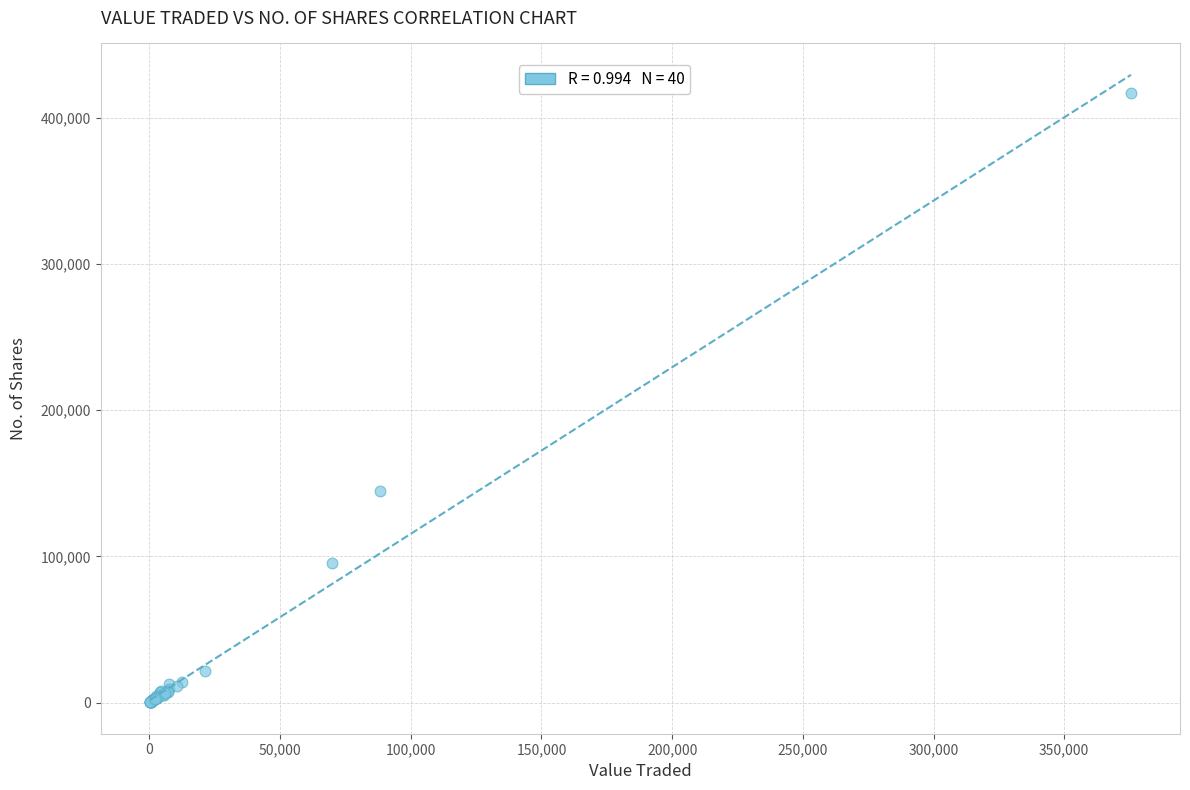

What Y value in the scatter plot is closest to 208776?

144844